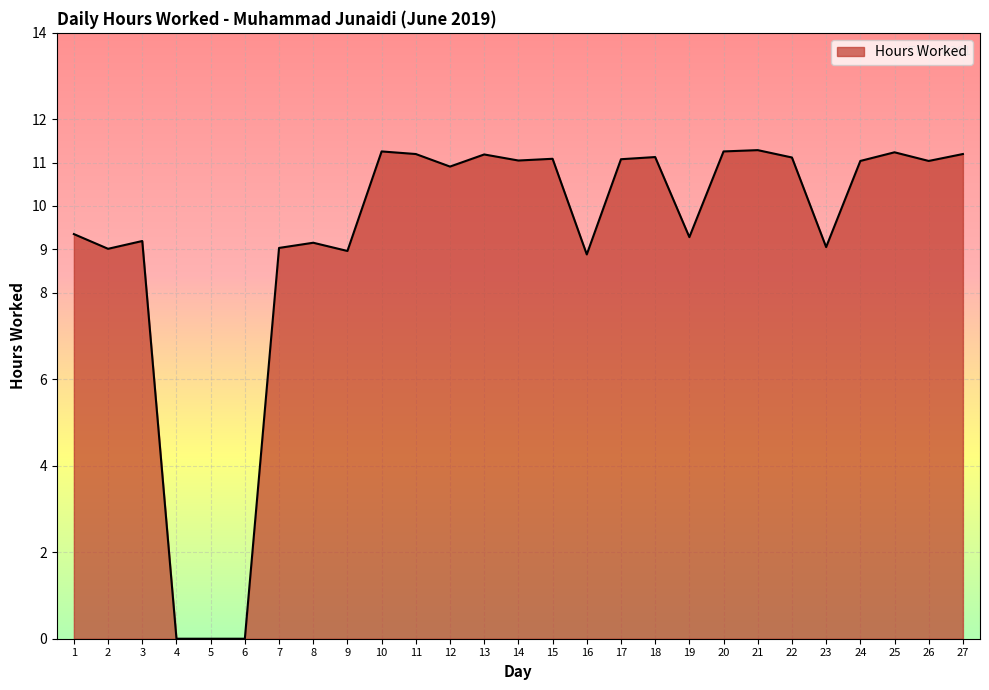

Which has a higher value, 19 or 20?

20